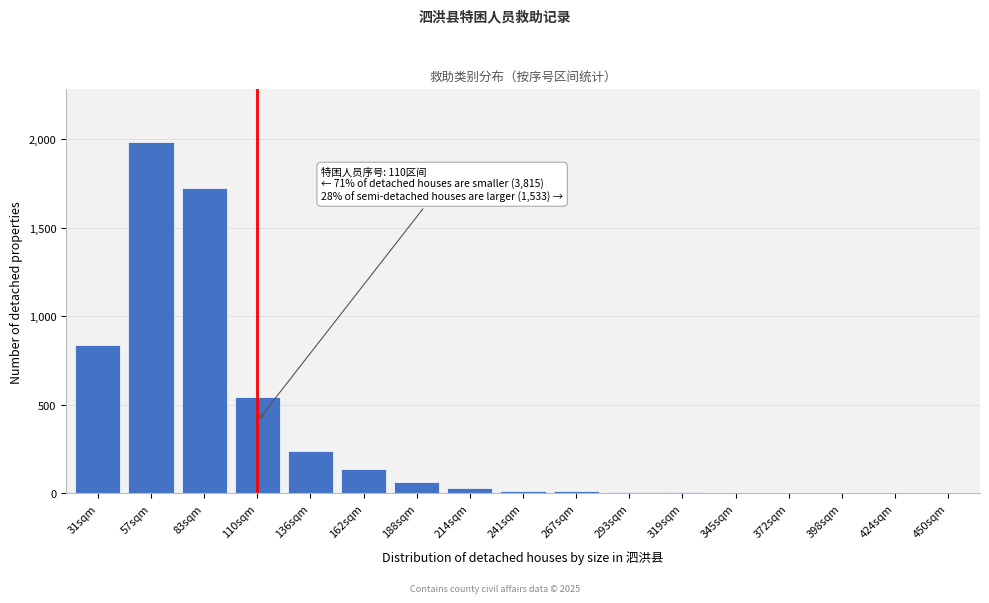

Where is the data nearest to the value 991?

31sqm